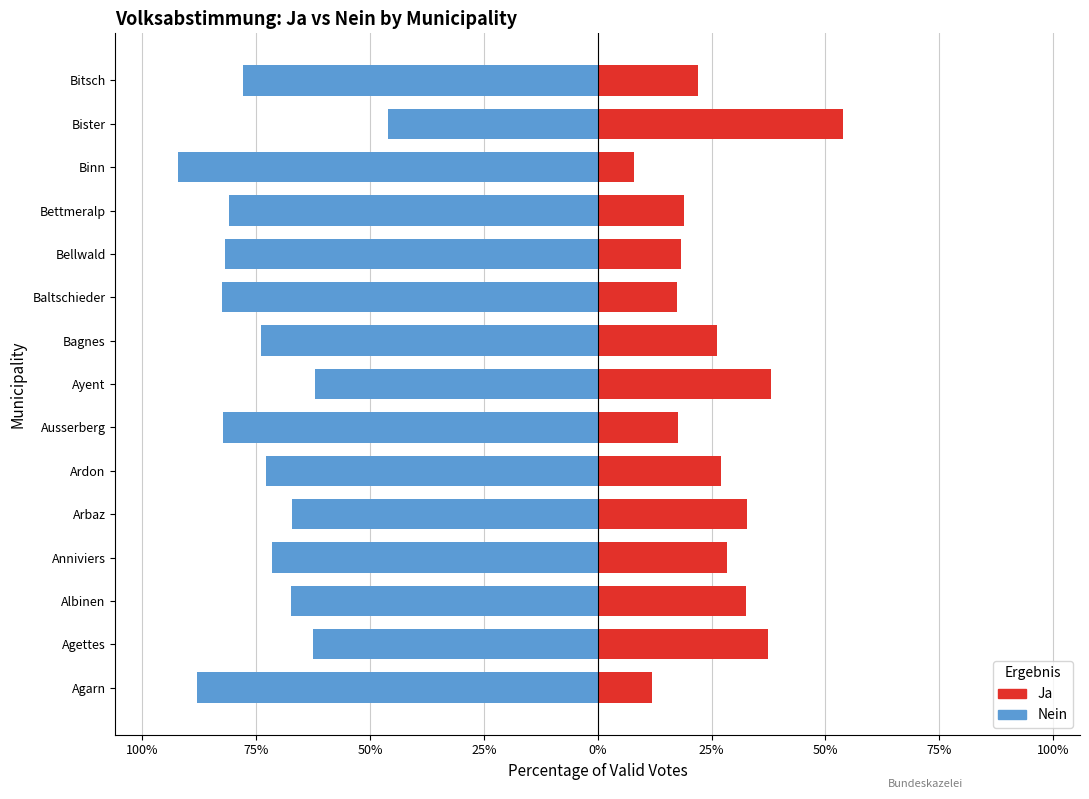

How many bars are there in each group?

2